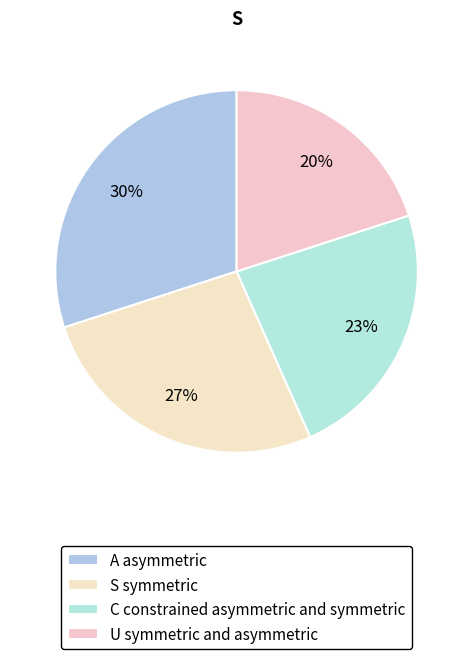

How many segments does this pie chart have?

4